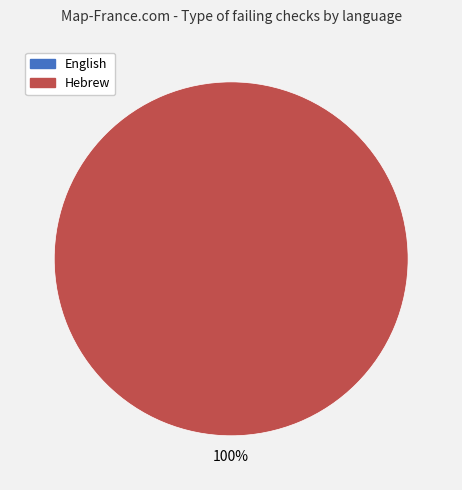

Is English the majority of the pie?

No